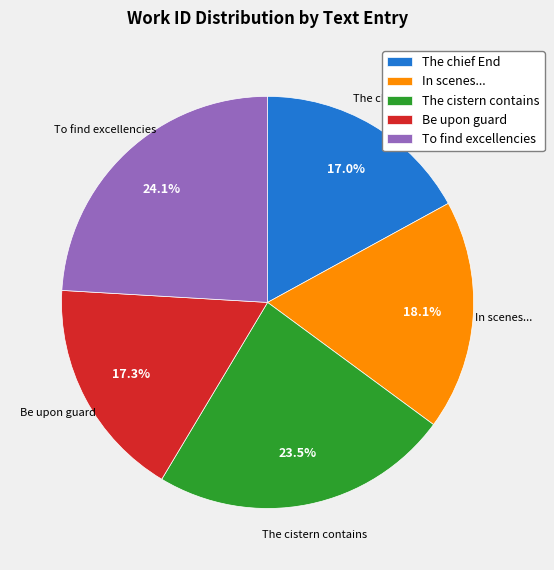

Approximately how many times larger is the value at In scenes... compared to To find excellencies?

0.8